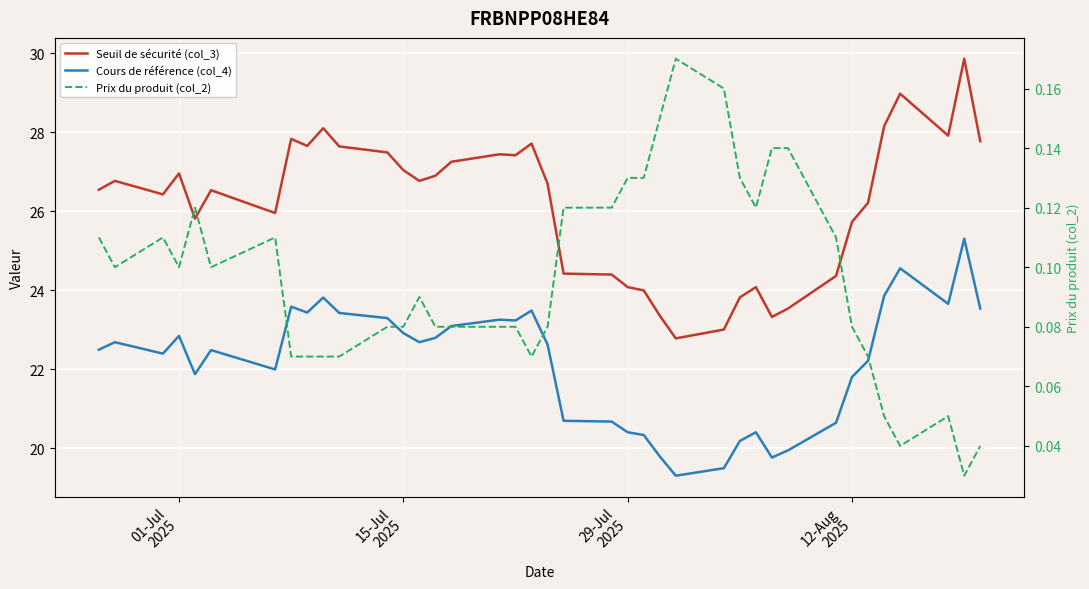

Rank the series at 29-Jul
2025 from lowest to highest value.

Prix du produit (col_2), Cours de référence (col_4), Seuil de sécurité (col_3)